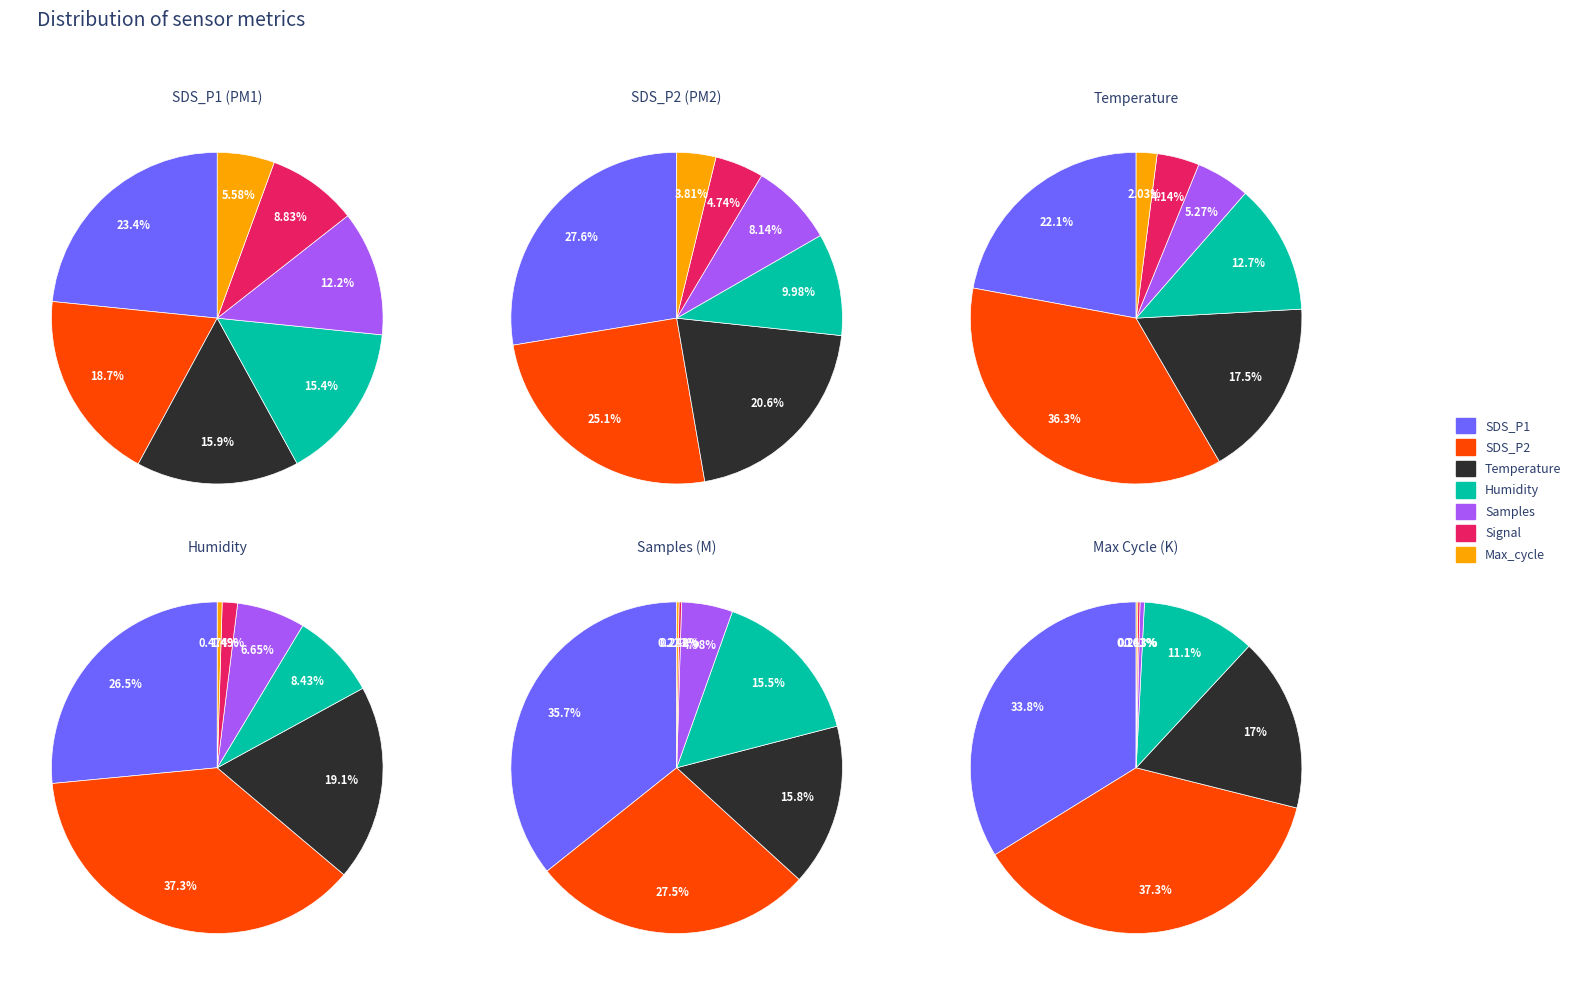

The 5 slice represents 1% of the pie. True or false?

False